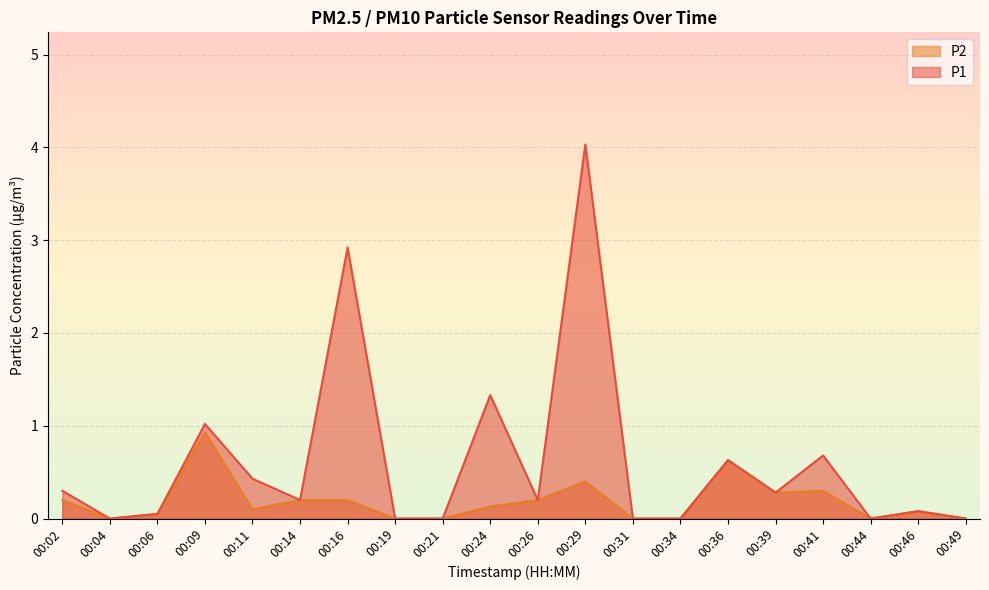

Reading left to right, list all the values displayed in this chart.

P1: 0.3	0.0	0.1	1.0	0.4	0.2	2.9	0.0	0.0	1.3	0.2	4.0	0.0	0.0	0.6	0.3	0.7	0.0	0.1	0.0
P2: 0.2	0.0	0.1	0.9	0.1	0.2	0.2	0.0	0.0	0.1	0.2	0.4	0.0	0.0	0.6	0.3	0.3	0.0	0.1	0.0